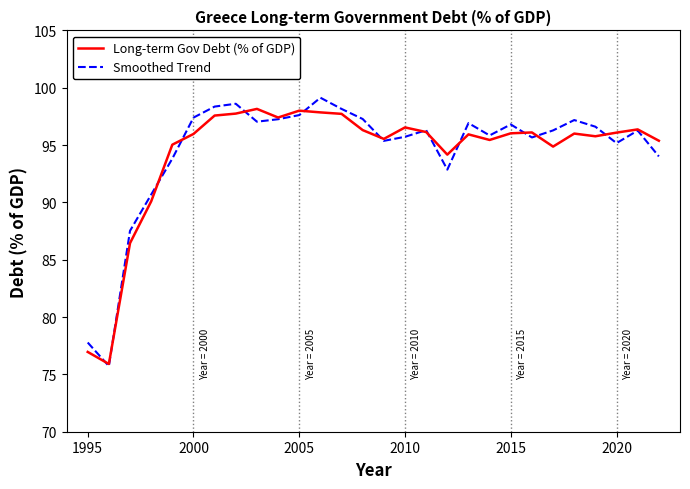

Which series has the largest range (max minus min)?

Smoothed Trend